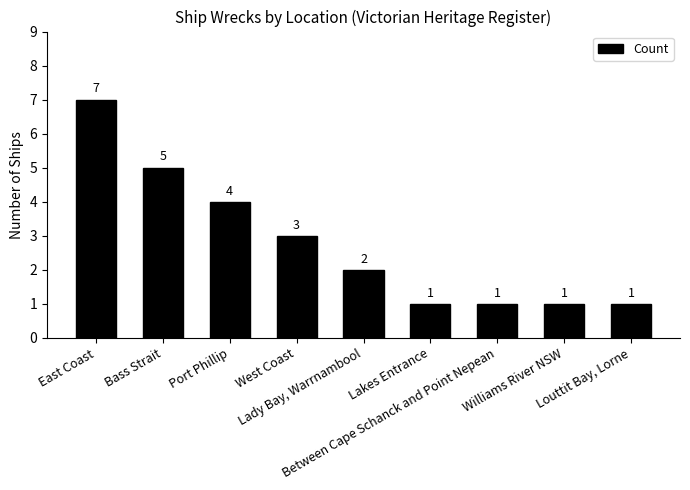

What is the label of the 4th bar from the left?

West Coast